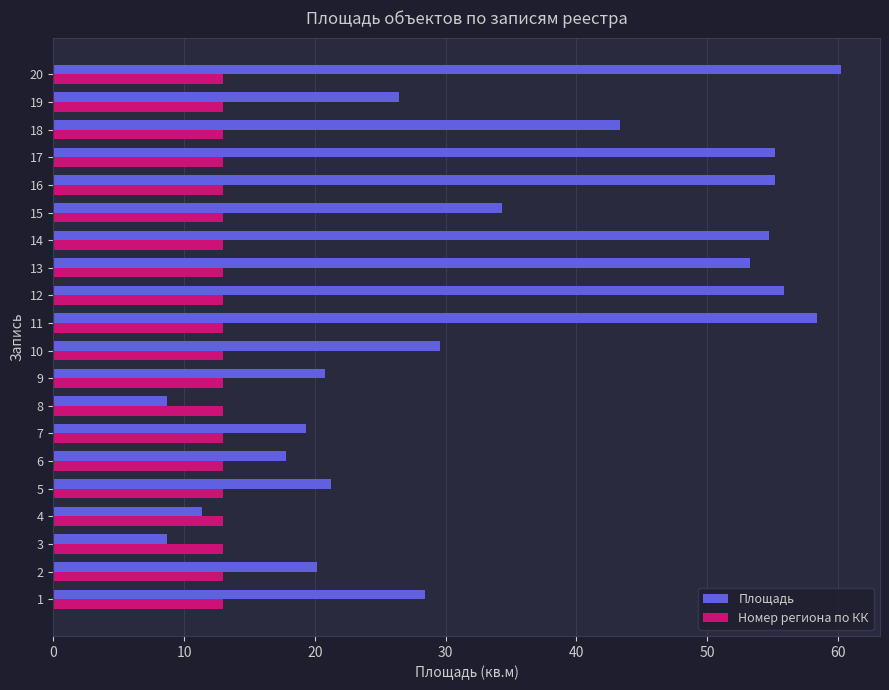

What is the total value across all series at 12?

68.9